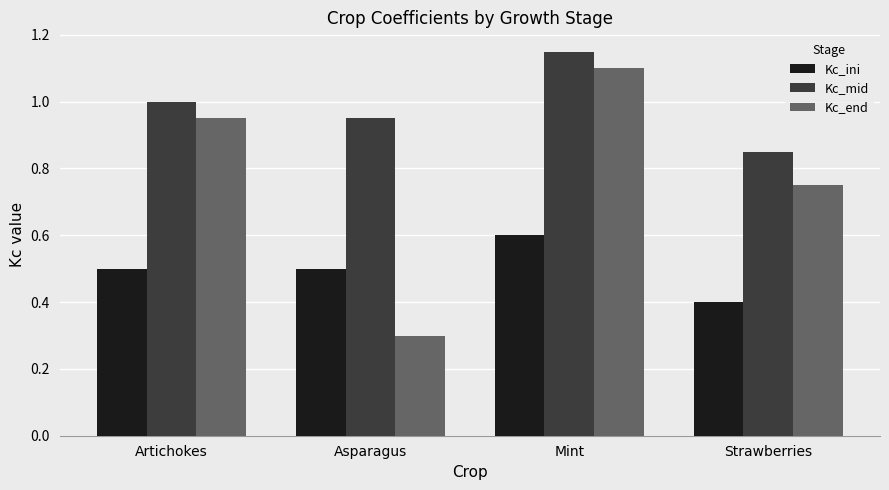

Rank the series at Artichokes from lowest to highest value.

Kc_ini, Kc_end, Kc_mid